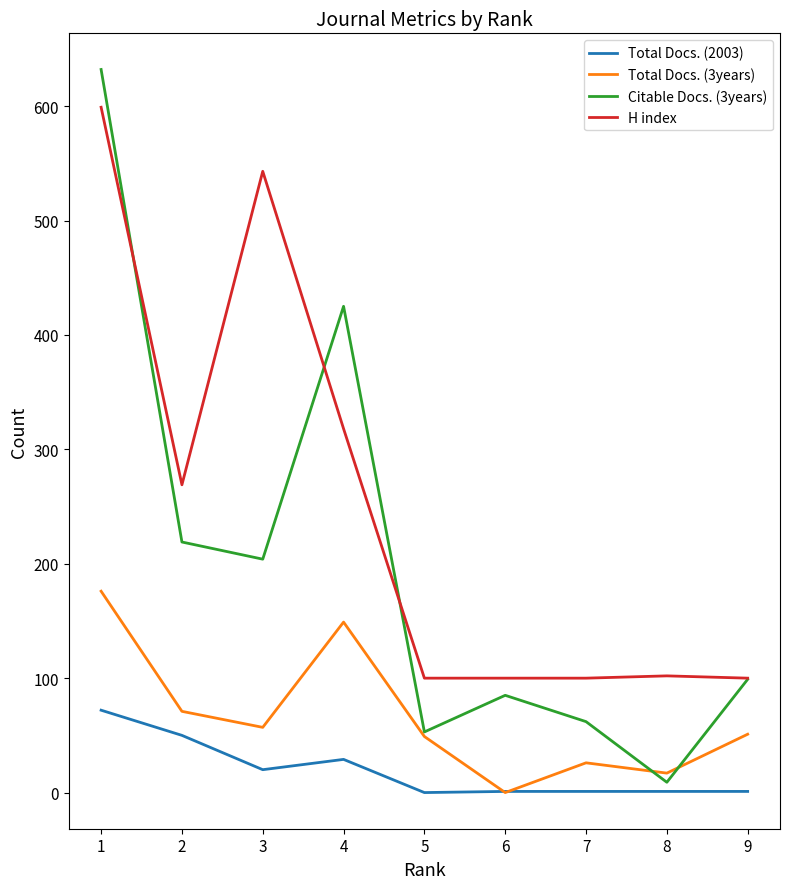

Which series has the largest total across all categories?

H index